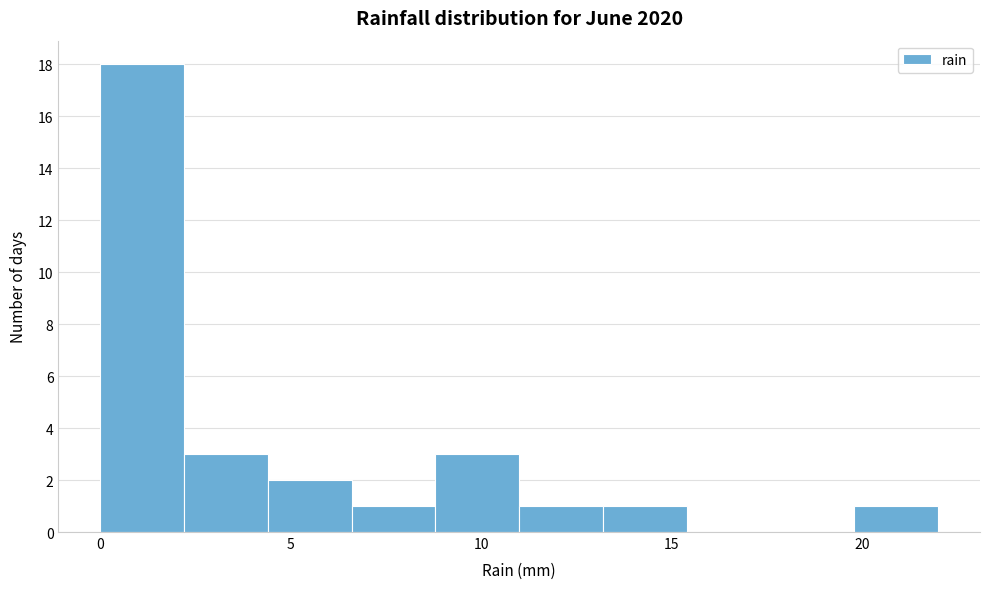

Reading left to right, list every bar in this chart as the range it spans on the x-axis followed by its height. Neither the bar edges nor the heights are printed on the chart, so give them approximately, as read against the axes.

0.0 to 2.2: 18
2.2 to 4.4: 3
4.4 to 6.6: 2
6.6 to 8.8: 1
8.8 to 11.0: 3
11.0 to 13.2: 1
13.2 to 15.4: 1
15.4 to 17.6: 0
17.6 to 19.8: 0
19.8 to 22.0: 1